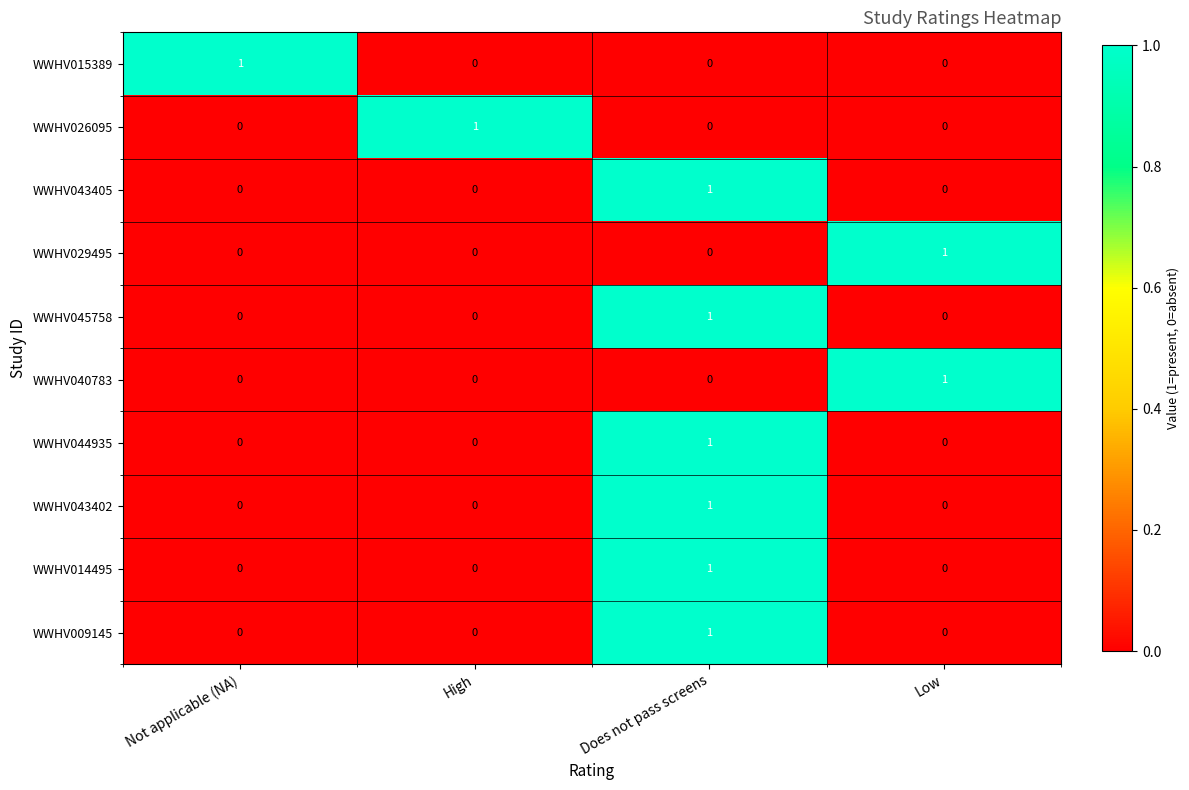

Is it true that WWHV029495 equals 0 at Does not pass screens?

True